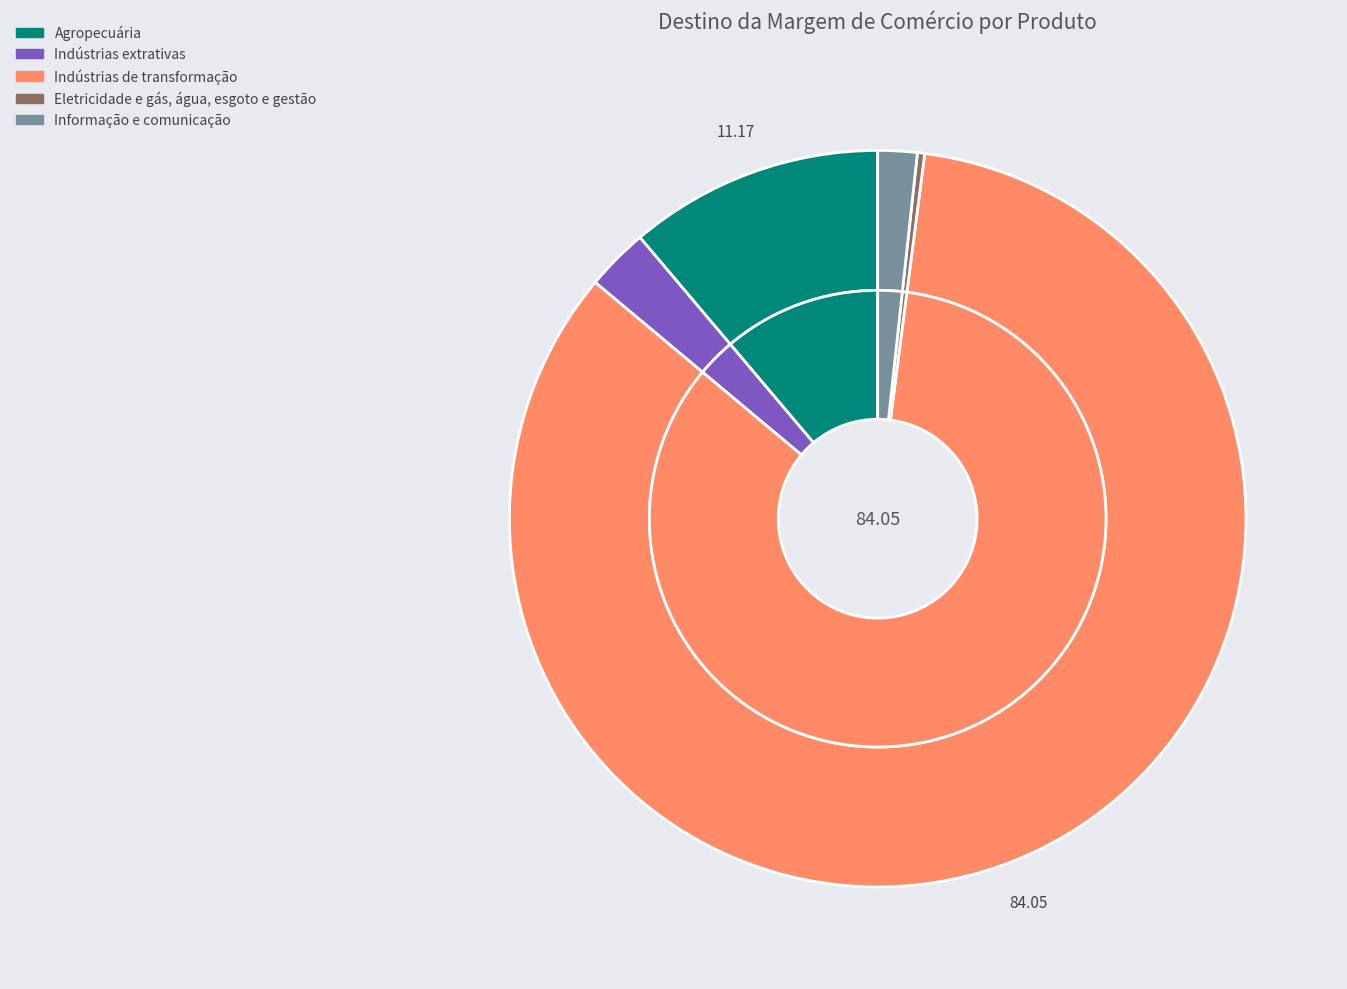

To the nearest percent, what portion does Indústrias extrativas represent?

3%